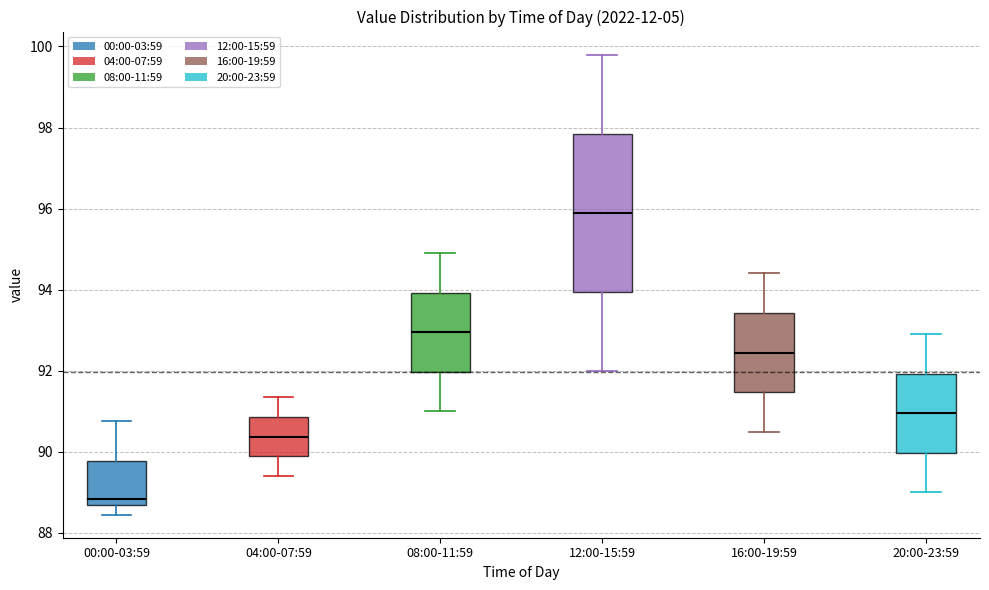

Which box is the tallest, from its lower edge to its upper edge?

12:00-15:59